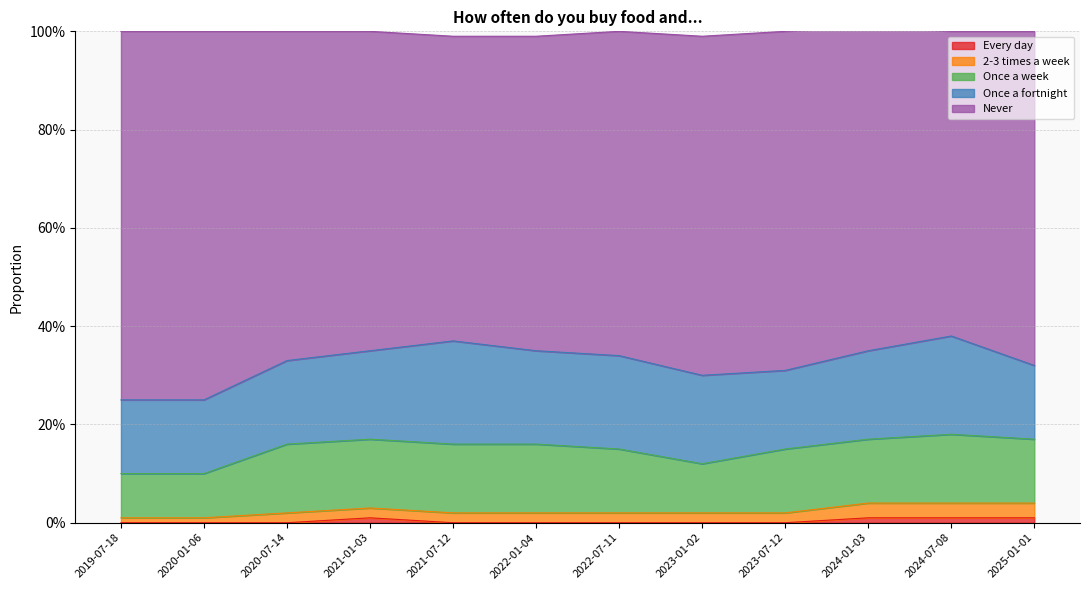

Which category has the lowest value across all series?

2019-07-18